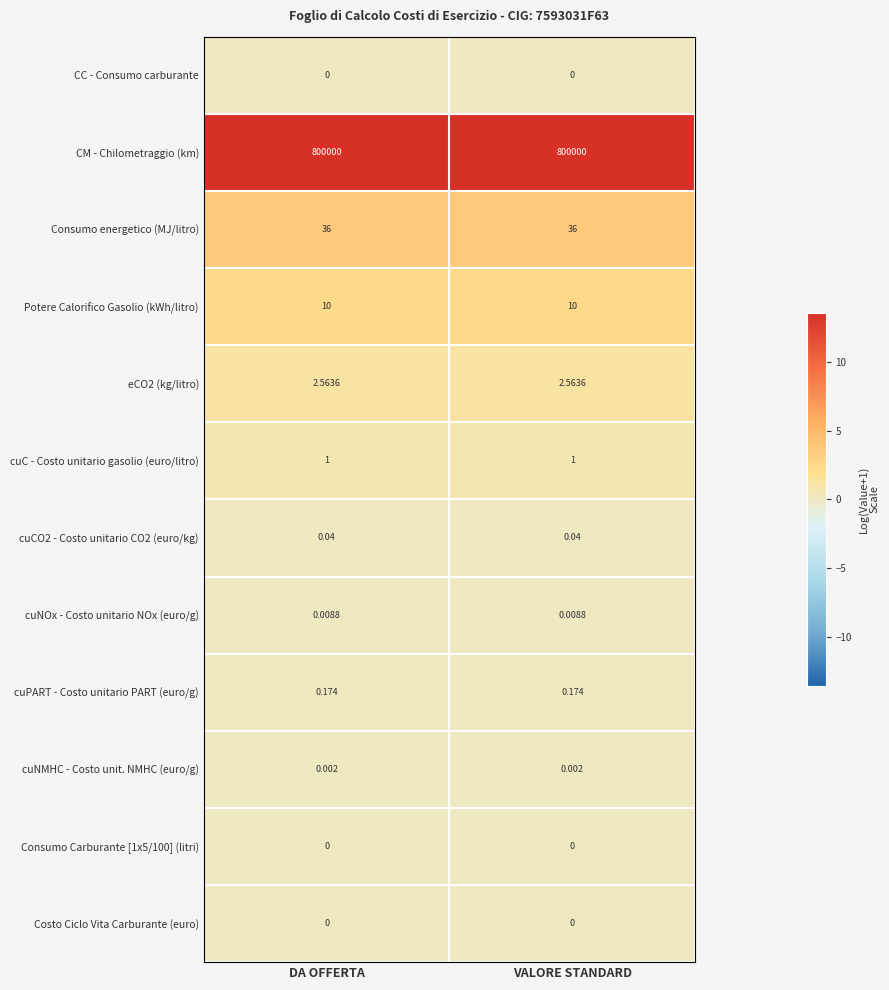

Which series has the largest total across all categories?

CM - Chilometraggio (km)